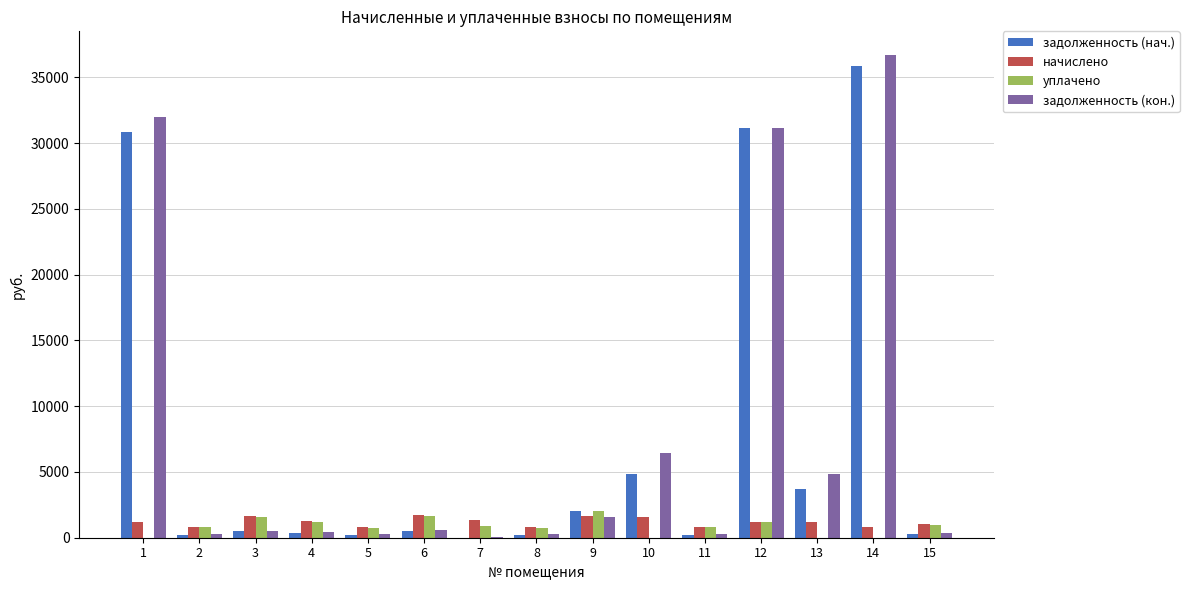

Where does the задолженность (кон.) series first go above 548?

1